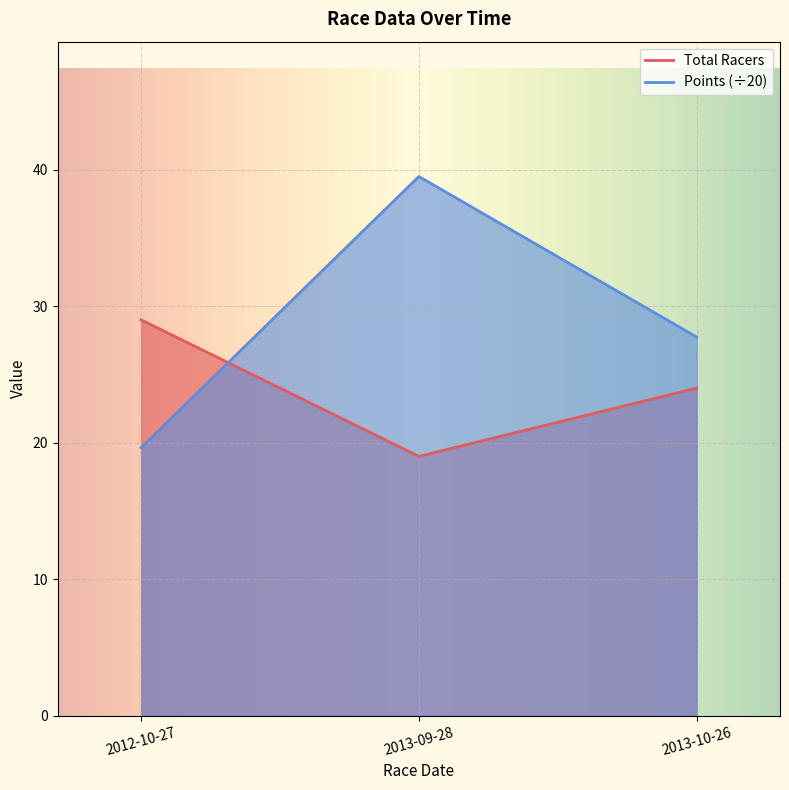

List the series in order of their peak value, lowest first.

Total Racers, Points (÷20)